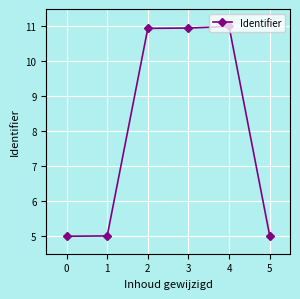

Does the chart display data point markers on the line(s)?

Yes